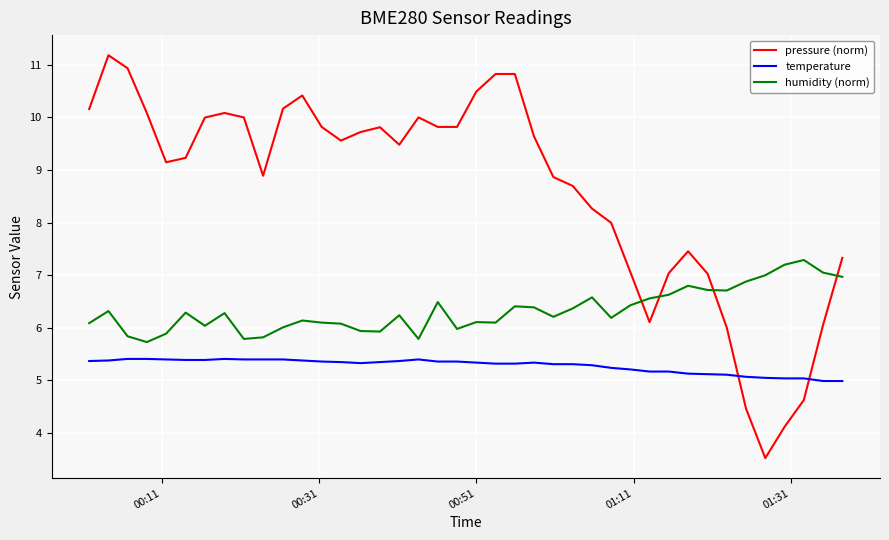

True or false: pressure (norm) and humidity (norm) intersect in this chart.

True